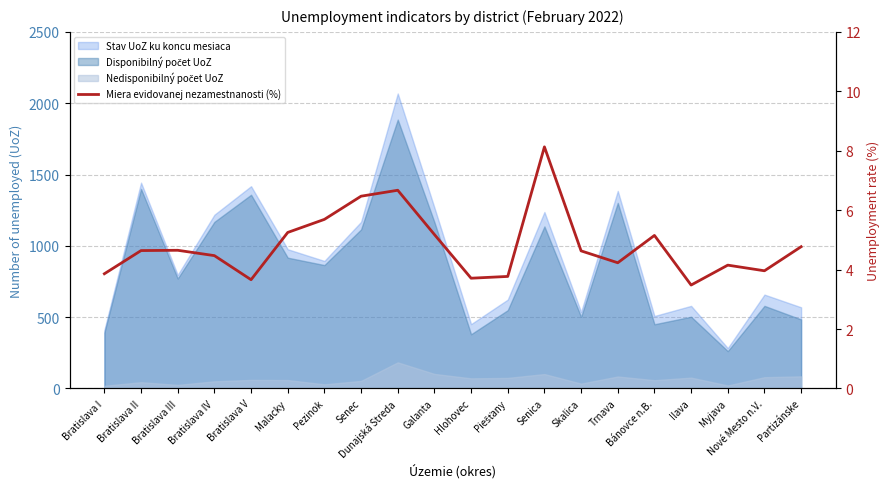

What is the change in value from Dunajská Streda to Hlohovec?

-3.0